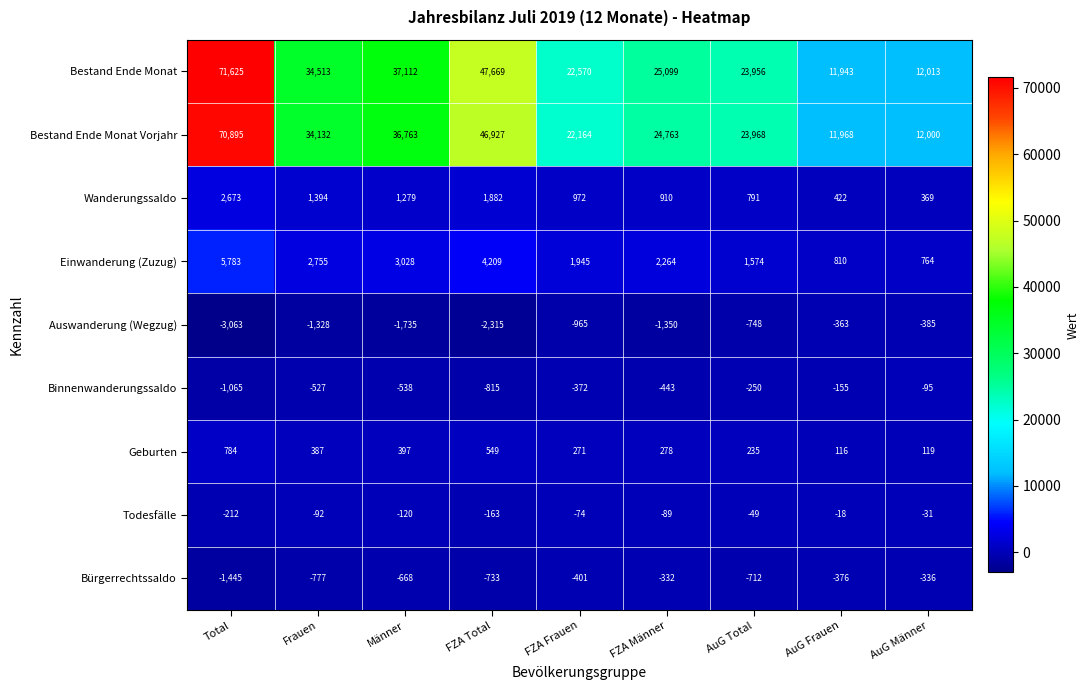

List the series in order of their peak value, highest first.

Bestand Ende Monat, Bestand Ende Monat Vorjahr, Einwanderung (Zuzug), Wanderungssaldo, Geburten, Todesfälle, Binnenwanderungssaldo, Bürgerrechtssaldo, Auswanderung (Wegzug)